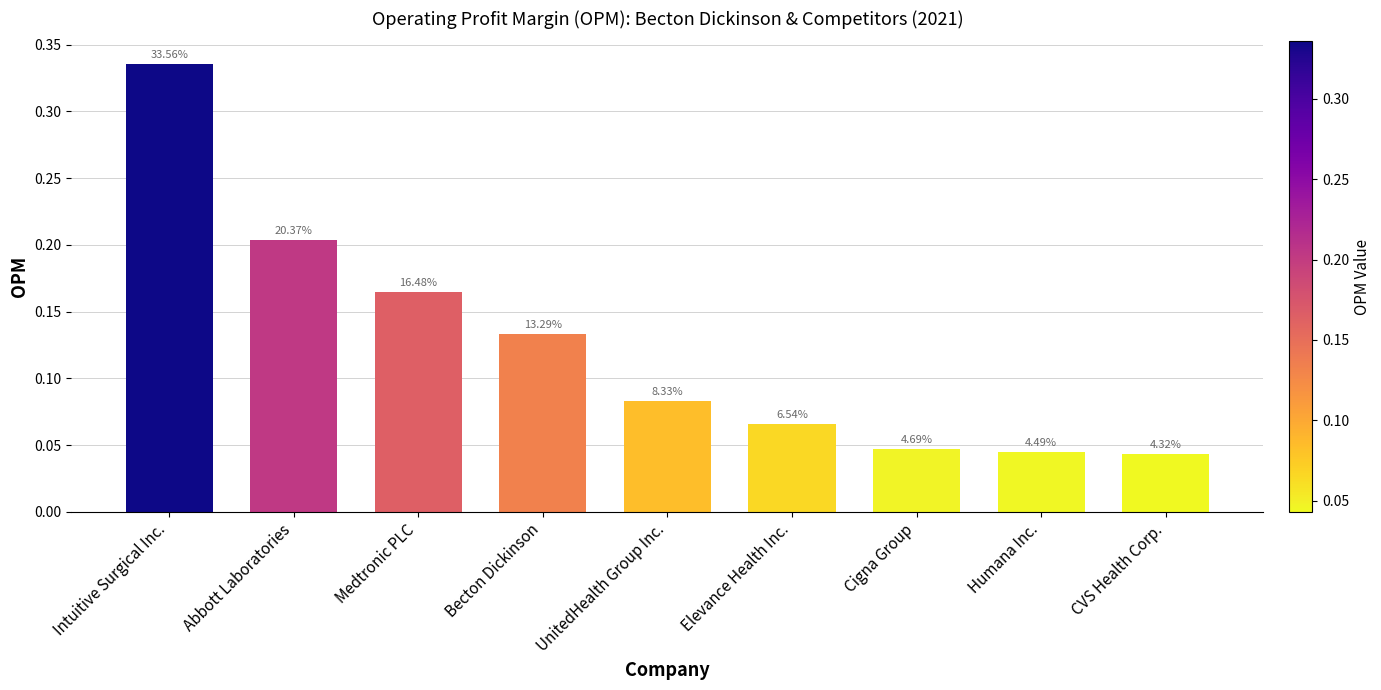

How many bars are there in total?

9